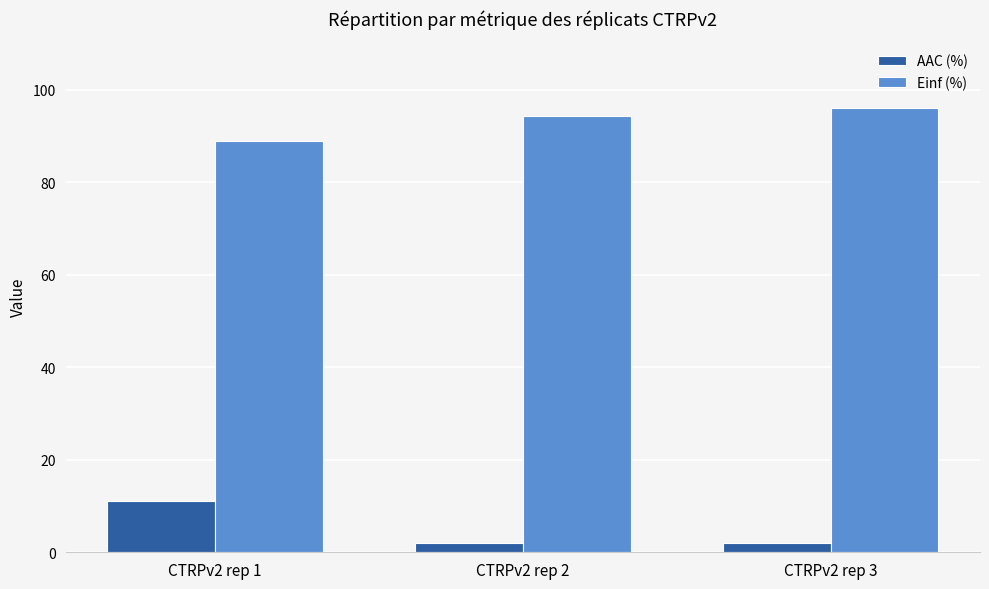

Are the bars grouped side by side (vs. stacked)?

Yes